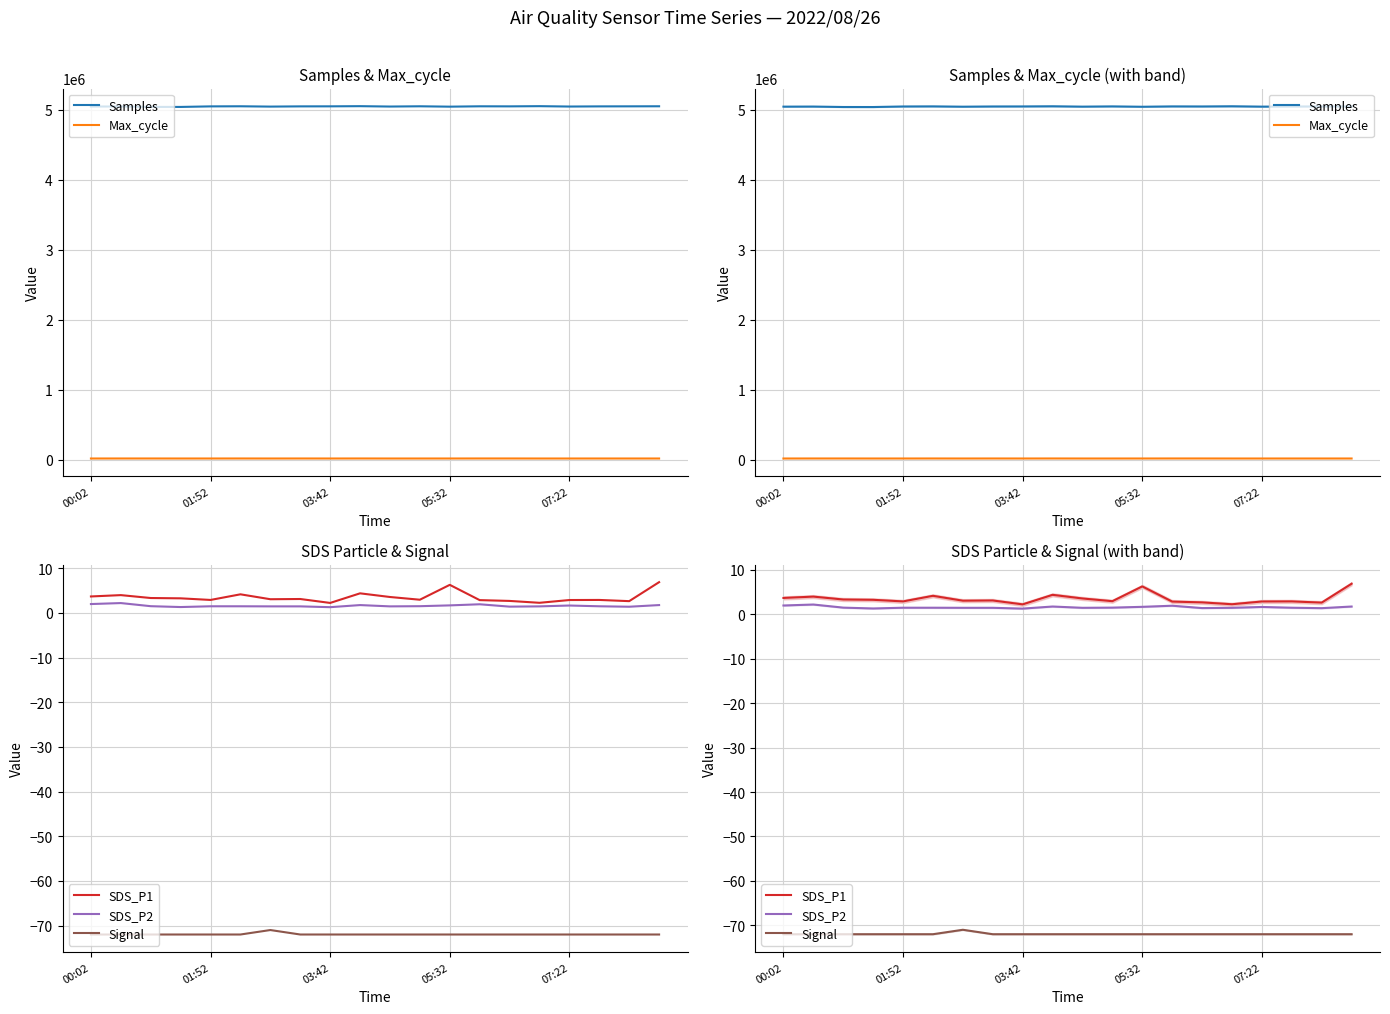

True or false: SDS_P1 has a value of 2.0 at 11.

False